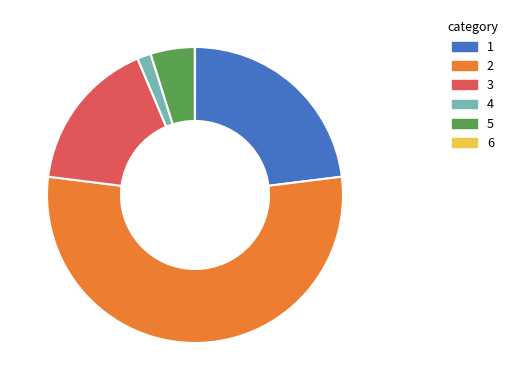

Is there a majority slice in this chart?

Yes